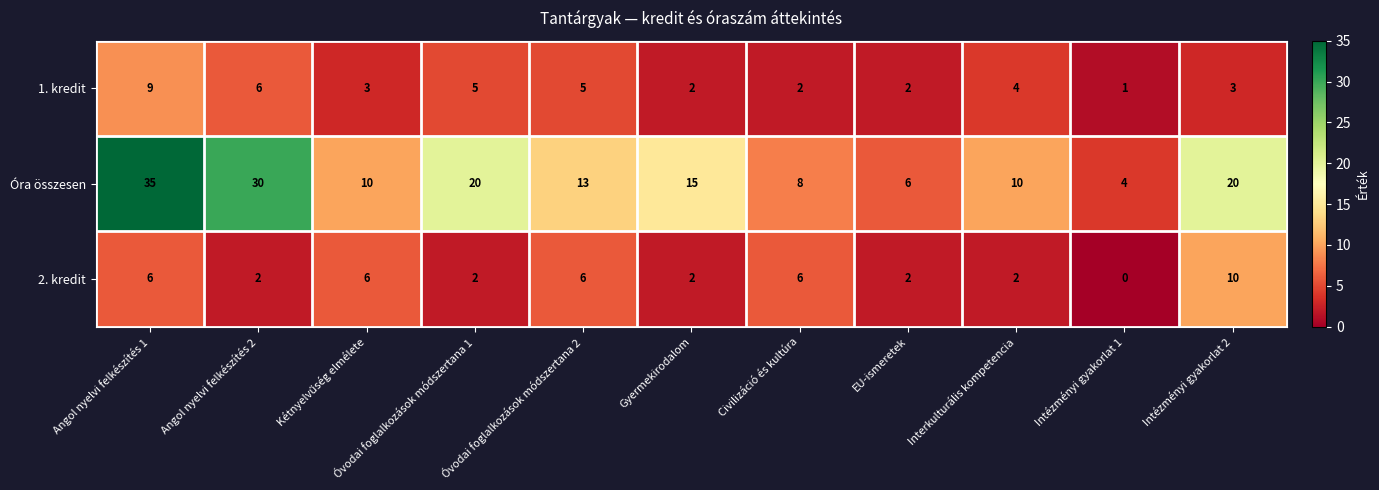

At which category is the sum across all series the highest?

Angol nyelvi felkészítés 1